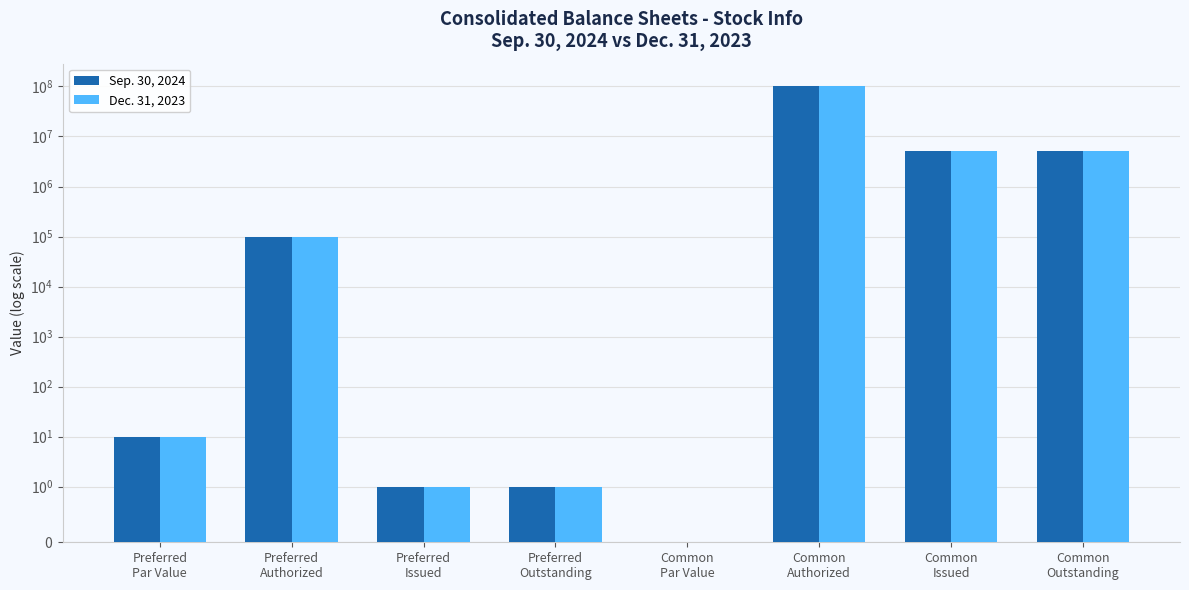

At how many categories does at least one series exceed 50406388?

1